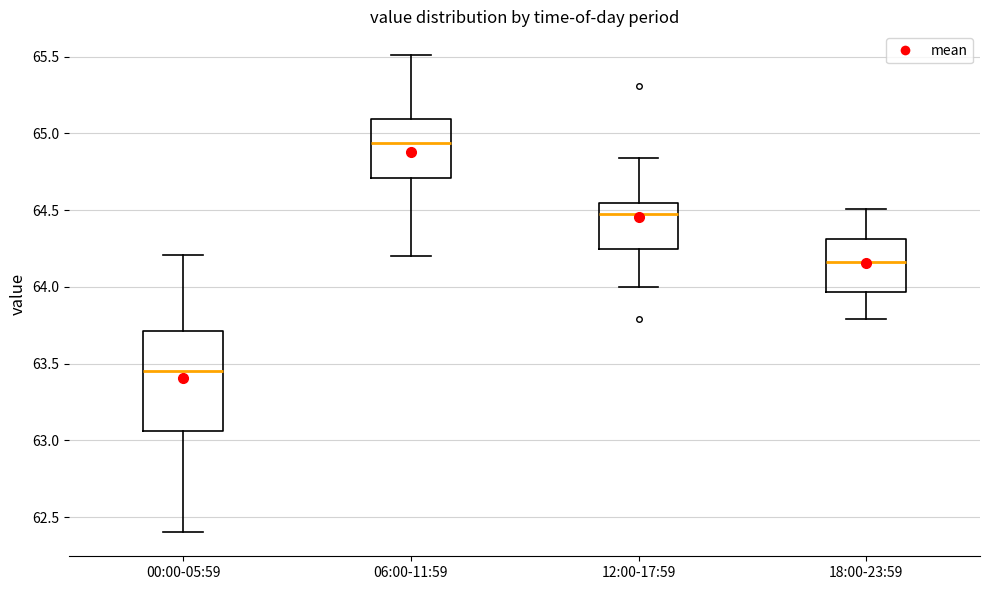

Where does the median line of the box for 12:00-17:59 sit on the y-axis? The values are not printed on the chart, so give them approximately, as read against the axis.

64.50